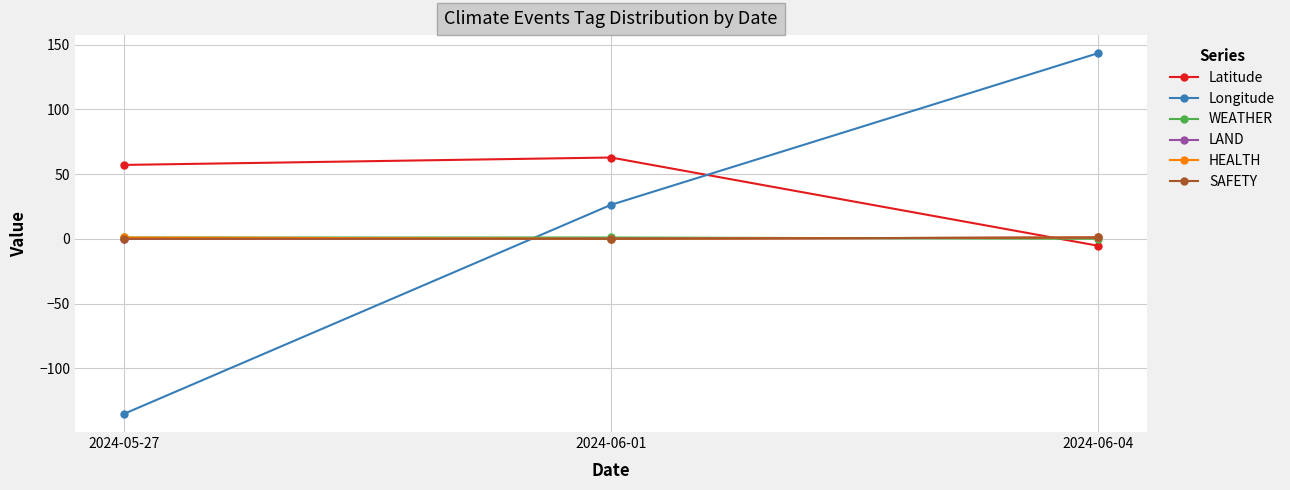

What is the maximum value for HEALTH?

1.0